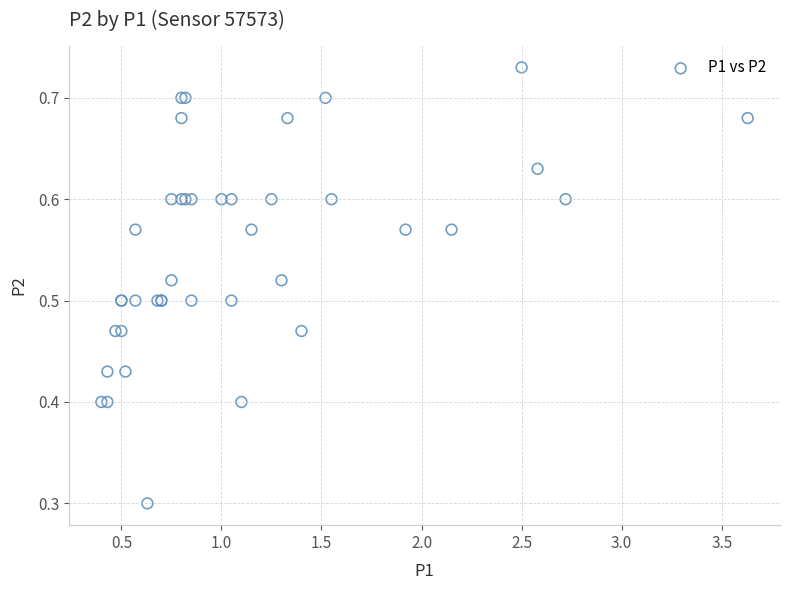

What Y value in the scatter plot is closest to 0?

0.3